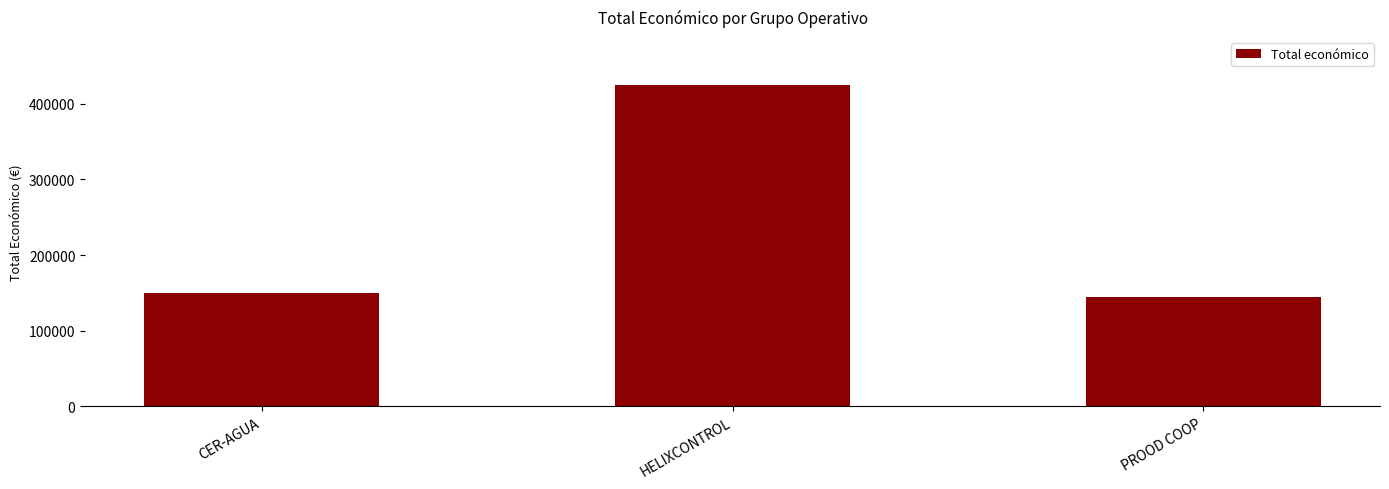

How many data points are less than 150000?

1